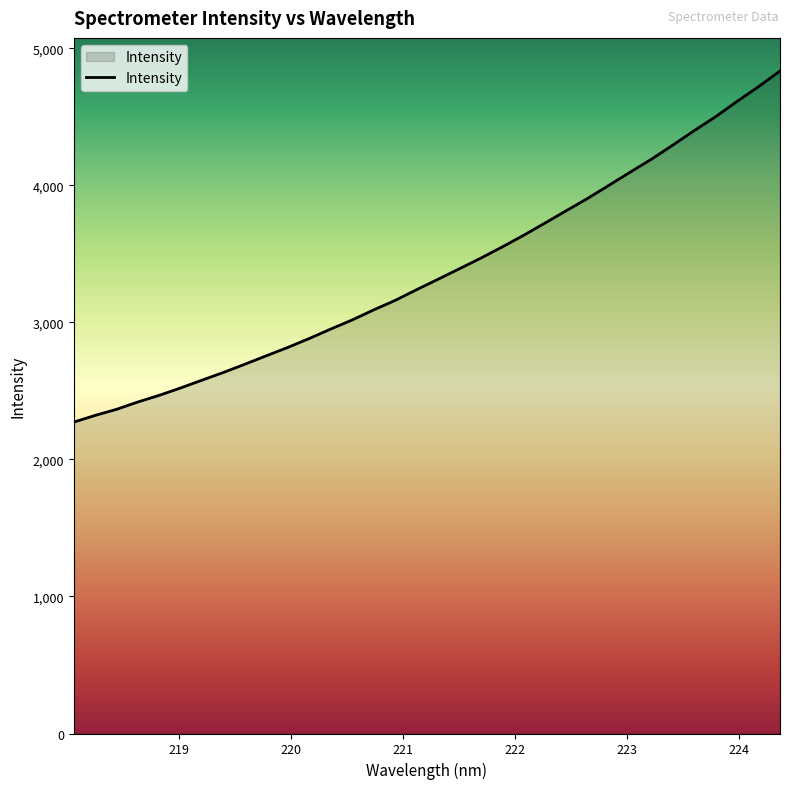

What is the difference between the maximum and minimum values?

2562.2